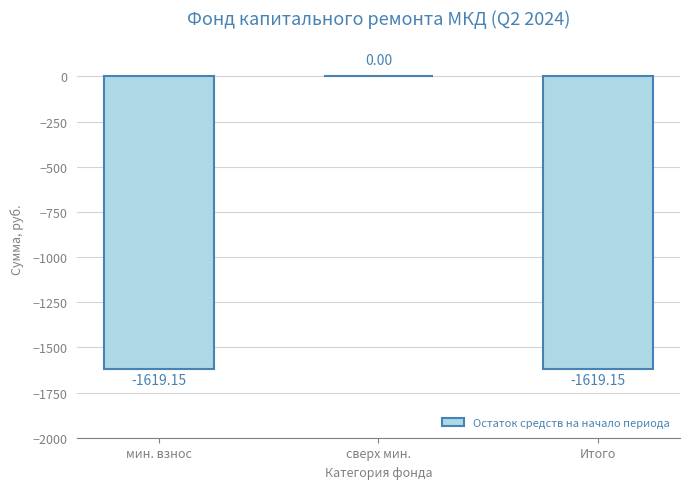

Is it true that the value at мин. взнос is -1619.2?

True